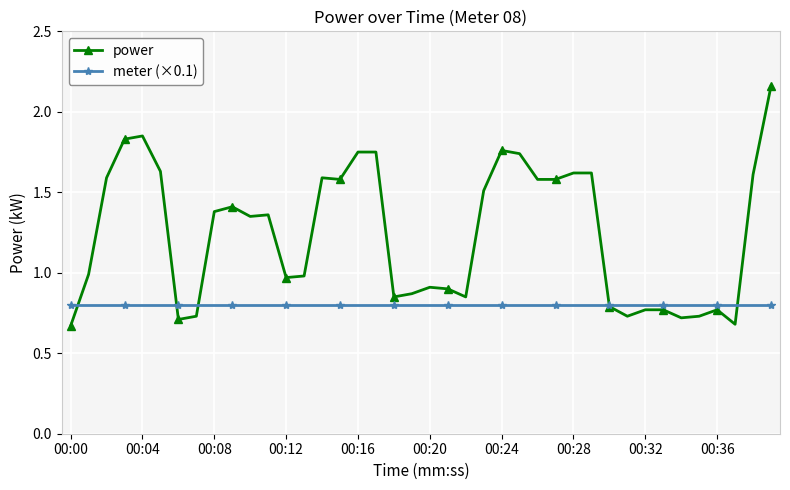

Does the chart display data point markers on the line(s)?

Yes